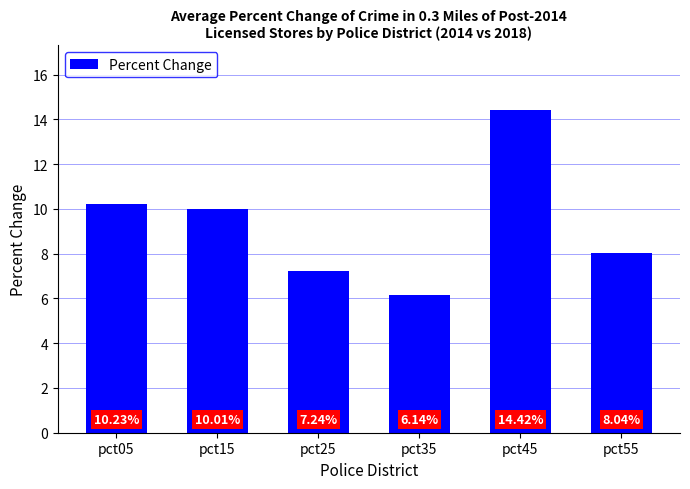

How many categories are shown in the chart?

6